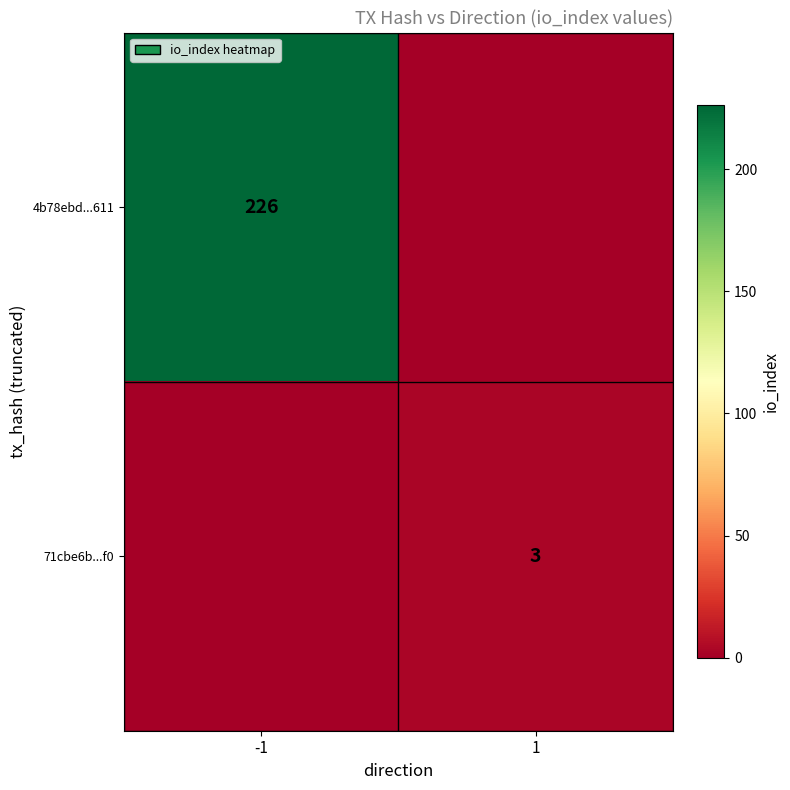

Is it true that 71cbe6b...f0 equals 3 at 1?

True